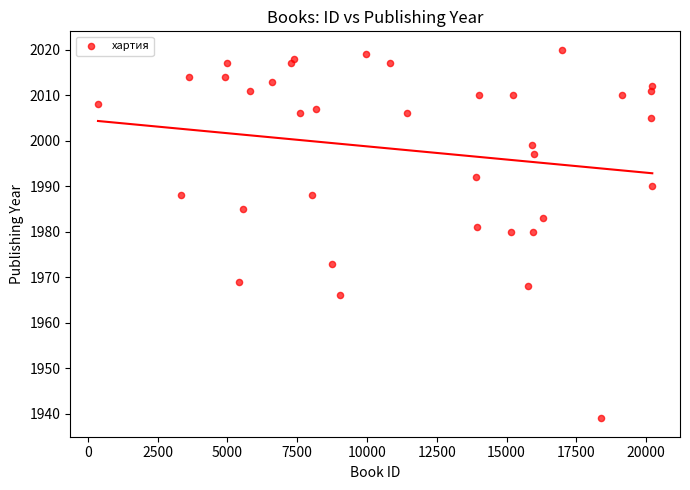

What is the range of Y values (max minus min)?

81